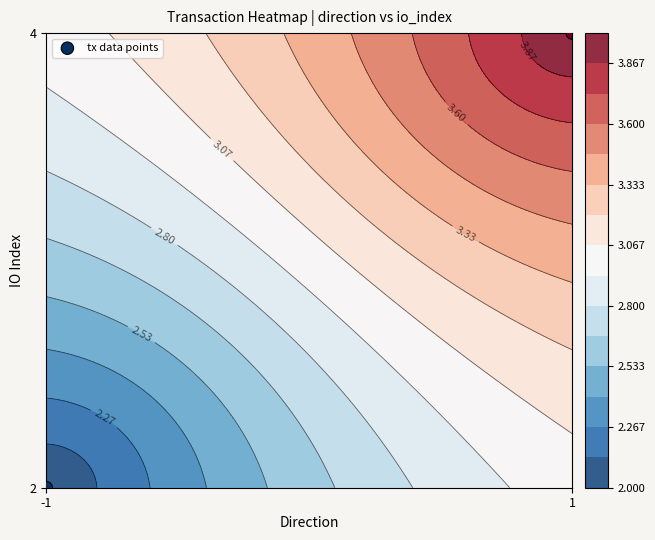

Between 1 and -1, which is larger?

1